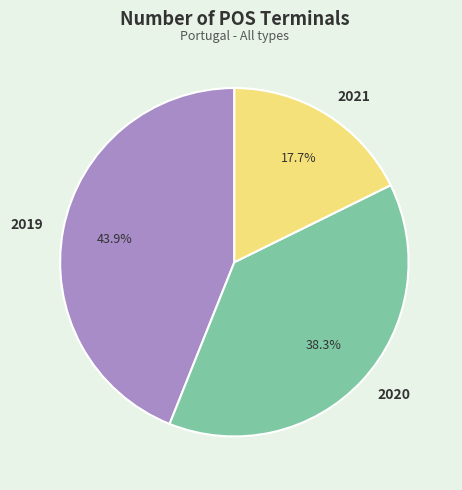

Do 2019 and 2021 together represent more than half of the pie?

Yes